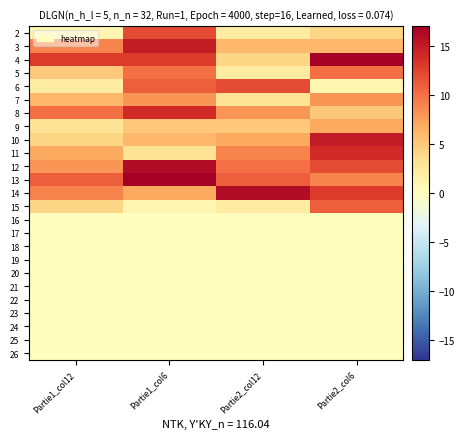

Reading left to right, list all the values displayed in this chart.

2: Partie1_col12=1	Partie1_col6=12	Partie2_col12=2	Partie2_col6=4
3: Partie1_col12=9	Partie1_col6=15	Partie2_col12=6	Partie2_col6=6
4: Partie1_col12=13	Partie1_col6=13	Partie2_col12=4	Partie2_col6=17
5: Partie1_col12=5	Partie1_col6=10	Partie2_col12=2	Partie2_col6=10
6: Partie1_col12=2	Partie1_col6=11	Partie2_col12=12	Partie2_col6=1
7: Partie1_col12=6	Partie1_col6=8	Partie2_col12=3	Partie2_col6=8
8: Partie1_col12=10	Partie1_col6=14	Partie2_col12=8	Partie2_col6=5
9: Partie1_col12=3	Partie1_col6=5	Partie2_col12=5	Partie2_col6=7
10: Partie1_col12=4	Partie1_col6=6	Partie2_col12=7	Partie2_col6=15
11: Partie1_col12=7	Partie1_col6=3	Partie2_col12=9	Partie2_col6=14
12: Partie1_col12=8	Partie1_col6=16	Partie2_col12=10	Partie2_col6=12
13: Partie1_col12=11	Partie1_col6=17	Partie2_col12=11	Partie2_col6=9
14: Partie1_col12=9	Partie1_col6=7	Partie2_col12=16	Partie2_col6=13
15: Partie1_col12=4	Partie1_col6=1	Partie2_col12=2	Partie2_col6=11
16: Partie1_col12=0	Partie1_col6=0	Partie2_col12=0	Partie2_col6=0
17: Partie1_col12=0	Partie1_col6=0	Partie2_col12=0	Partie2_col6=0
18: Partie1_col12=0	Partie1_col6=0	Partie2_col12=0	Partie2_col6=0
19: Partie1_col12=0	Partie1_col6=0	Partie2_col12=0	Partie2_col6=0
20: Partie1_col12=0	Partie1_col6=0	Partie2_col12=0	Partie2_col6=0
21: Partie1_col12=0	Partie1_col6=0	Partie2_col12=0	Partie2_col6=0
22: Partie1_col12=0	Partie1_col6=0	Partie2_col12=0	Partie2_col6=0
23: Partie1_col12=0	Partie1_col6=0	Partie2_col12=0	Partie2_col6=0
24: Partie1_col12=0	Partie1_col6=0	Partie2_col12=0	Partie2_col6=0
25: Partie1_col12=0	Partie1_col6=0	Partie2_col12=0	Partie2_col6=0
26: Partie1_col12=0	Partie1_col6=0	Partie2_col12=0	Partie2_col6=0